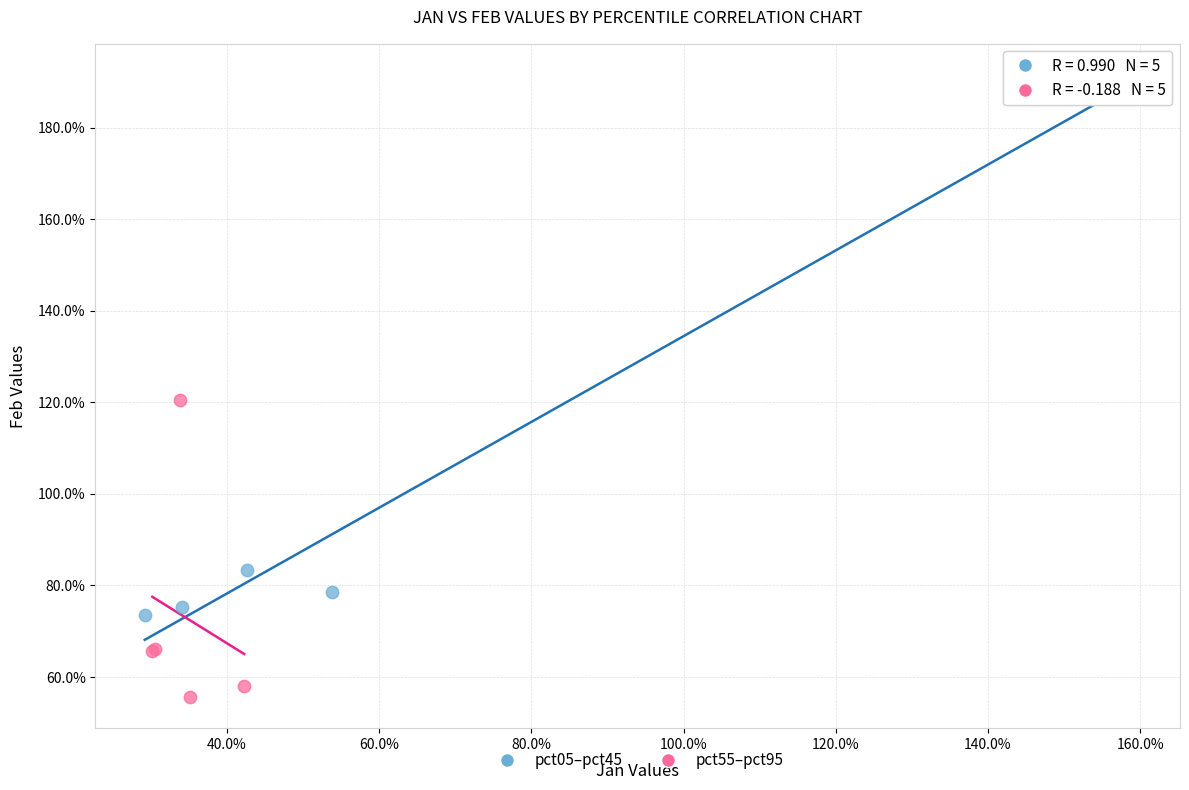

Which series has the largest Y range (max minus min)?

pct05–pct45